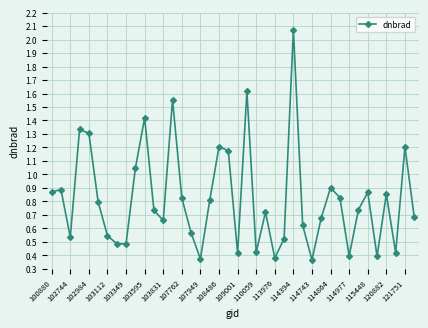

True or false: the data has more than 2 interior local peaks.

True